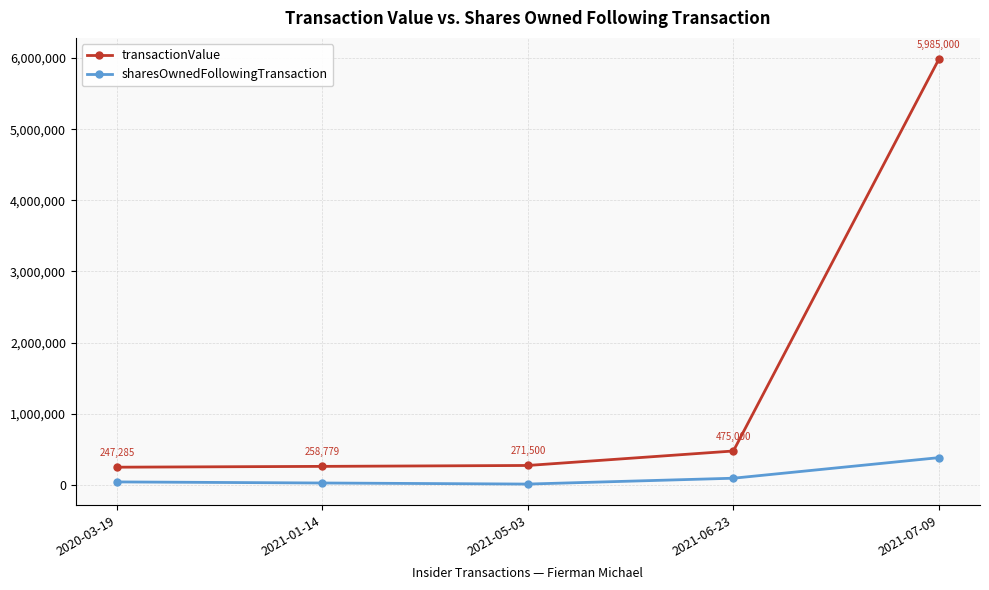

What value does the sharesOwnedFollowingTransaction series have at 2021-06-23, to the nearest 100?

92300